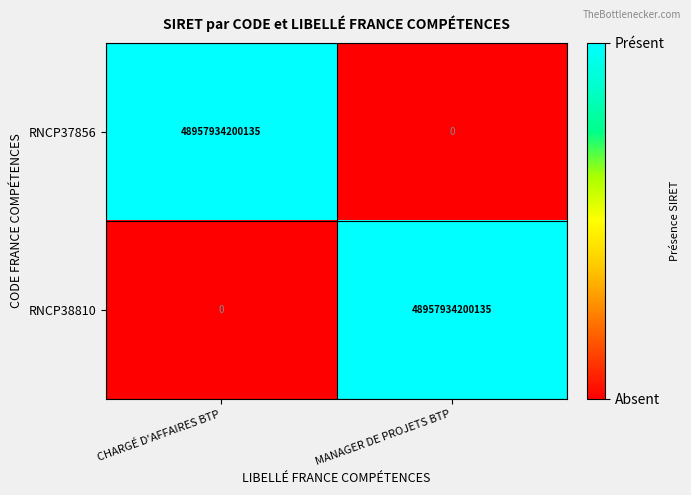

Is the value of RNCP37856 at CHARGÉ D'AFFAIRES BTP greater than the value of RNCP38810 at CHARGÉ D'AFFAIRES BTP?

Yes